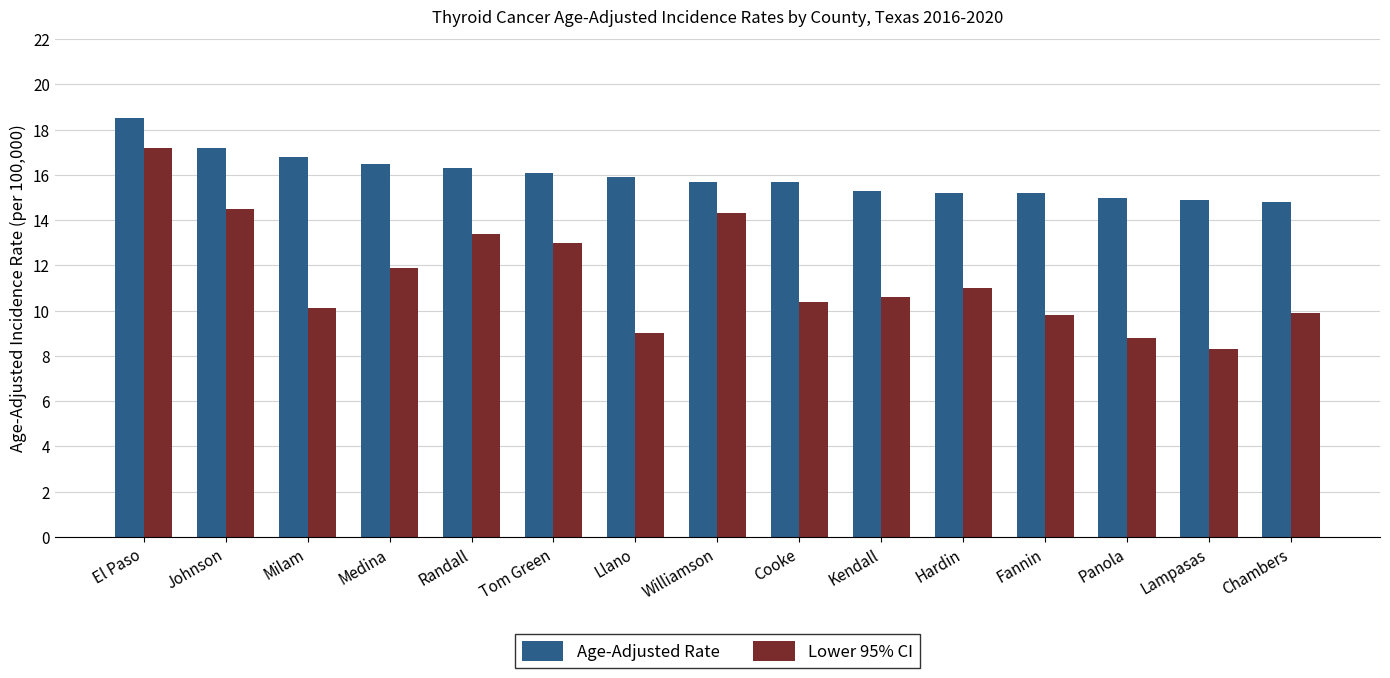

How many bars are there in each group?

2